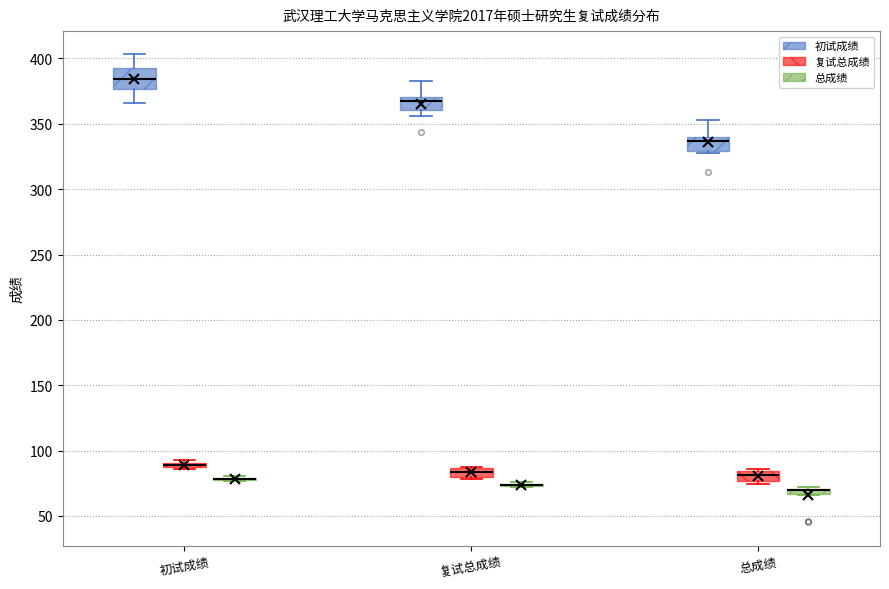

Comparing the boxes themselves (not the whiskers), which one is the tallest?

初试成绩 (初试成绩)